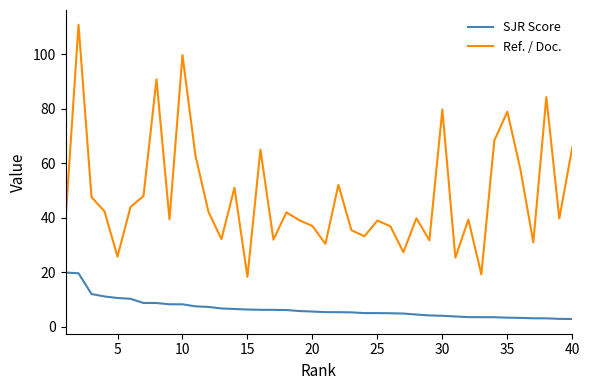

Which series has the largest total across all categories?

Ref. / Doc.